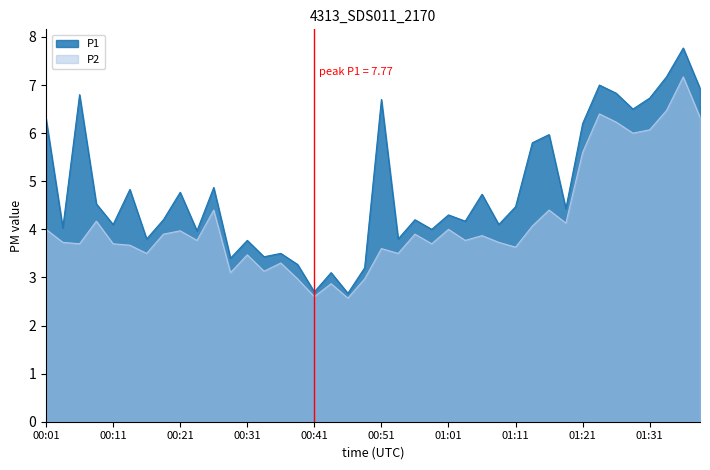

How many data points does each series have?

40